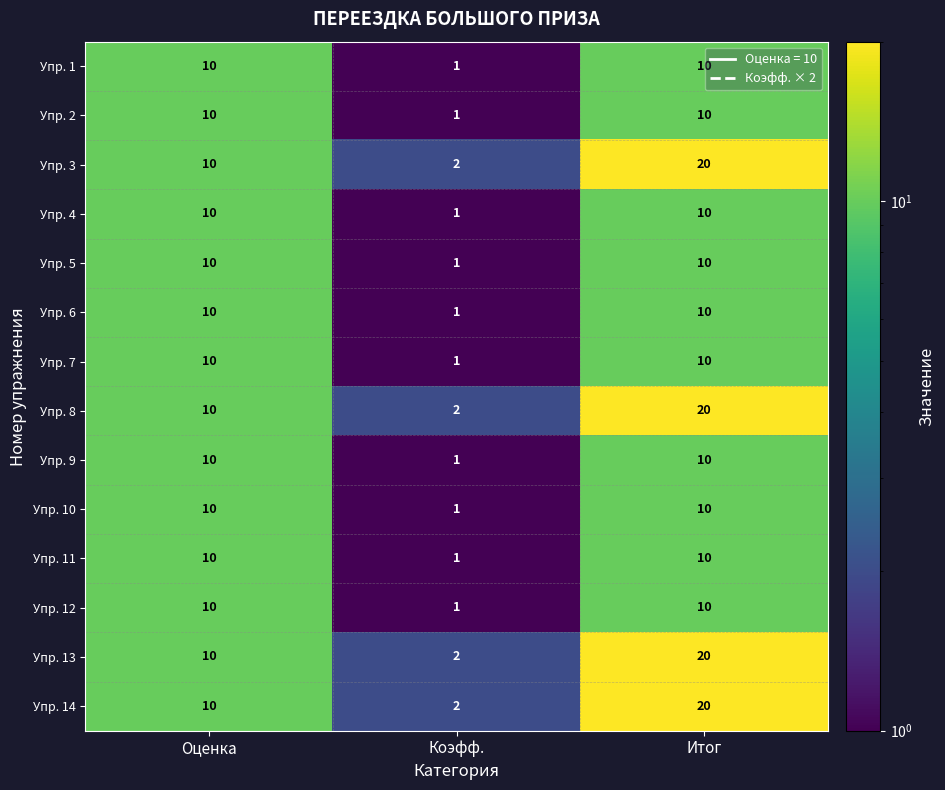

What is the greatest value displayed?

20